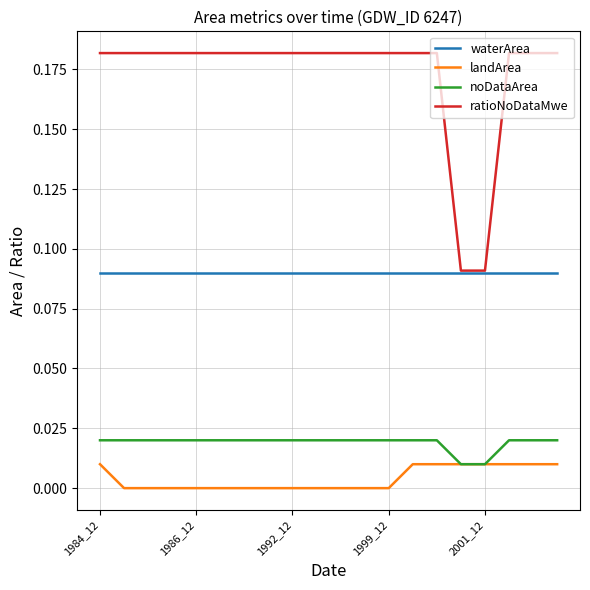

Which series has the widest spread of values?

ratioNoDataMwe